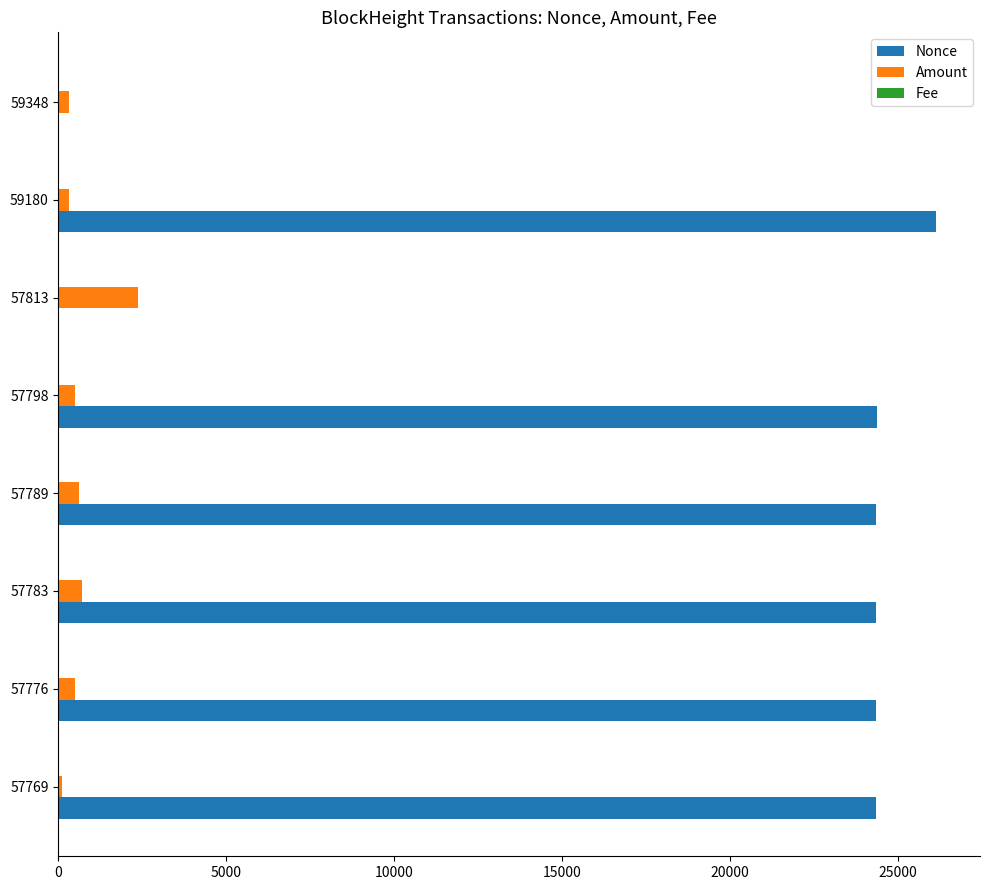

What is the maximum value for Nonce?

26142.0